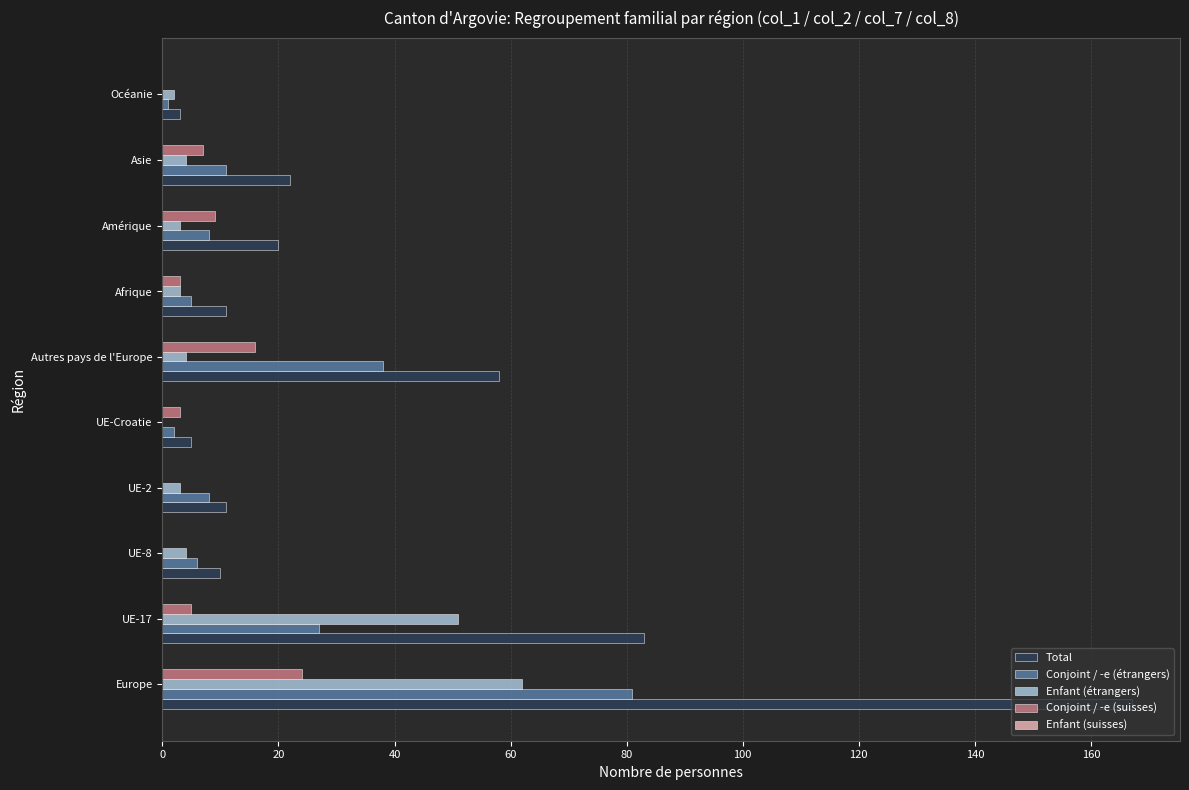

Between Europe and UE-17, which series saw the biggest shift?

Total